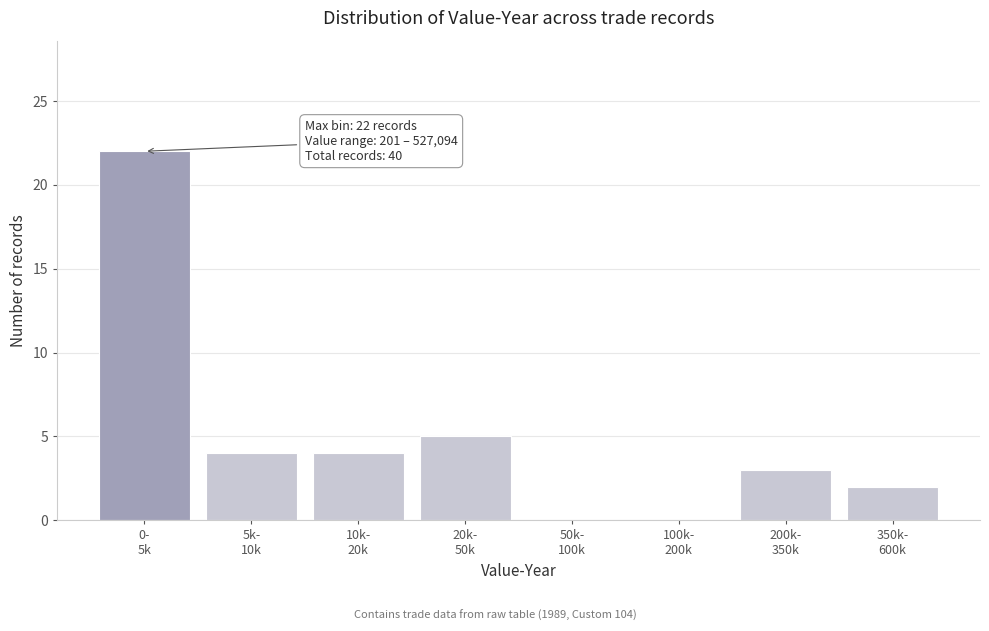

What is the greatest value displayed?

22